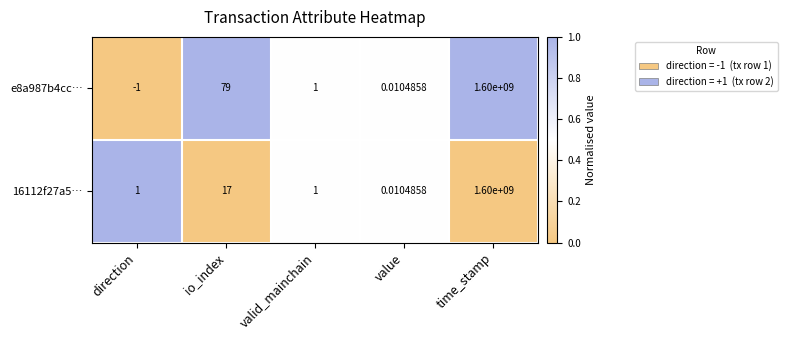

At which category does the chart reach its minimum across all series?

direction